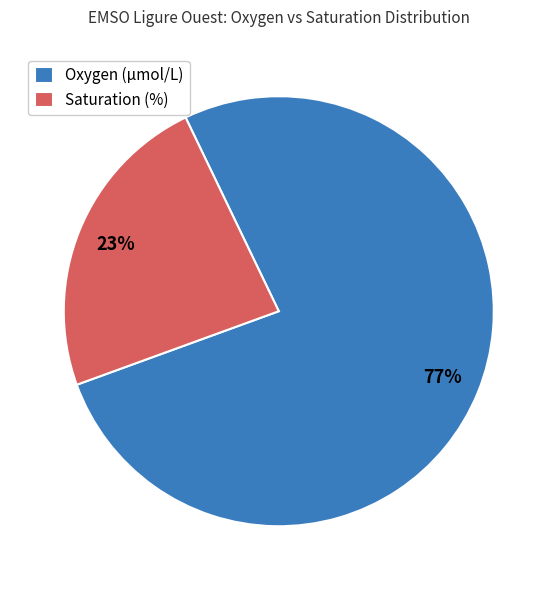

Combined, do Oxygen (µmol/L) and Saturation (%) account for over 50%?

Yes